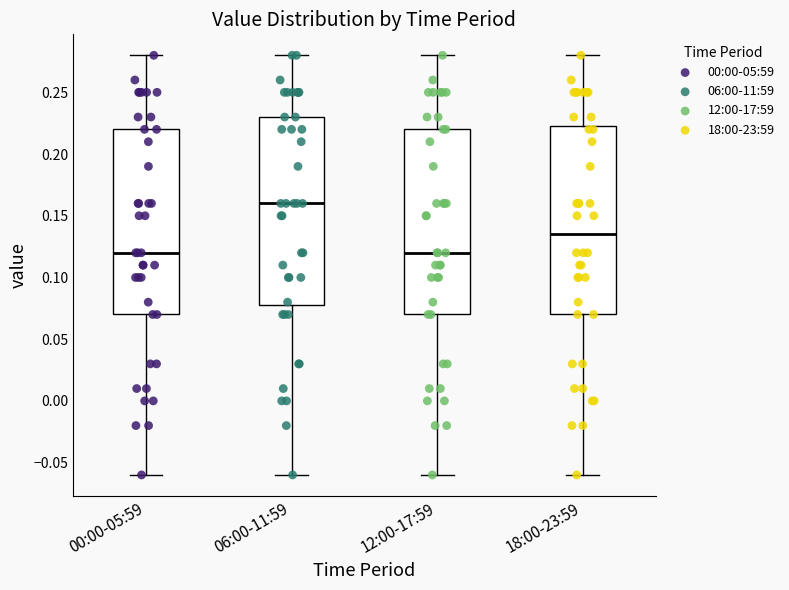

Reading left to right, read every box against the y-axis: the position of its median line, the range the box covers, and the ends of its whiskers. The values are not printed on the chart, so give them approximately, as read against the axis.

00:00-05:59: median 0.120, box 0.070 to 0.220, whiskers -0.060 to 0.280
06:00-11:59: median 0.160, box 0.080 to 0.230, whiskers -0.060 to 0.280
12:00-17:59: median 0.120, box 0.070 to 0.220, whiskers -0.060 to 0.280
18:00-23:59: median 0.135, box 0.070 to 0.225, whiskers -0.060 to 0.280